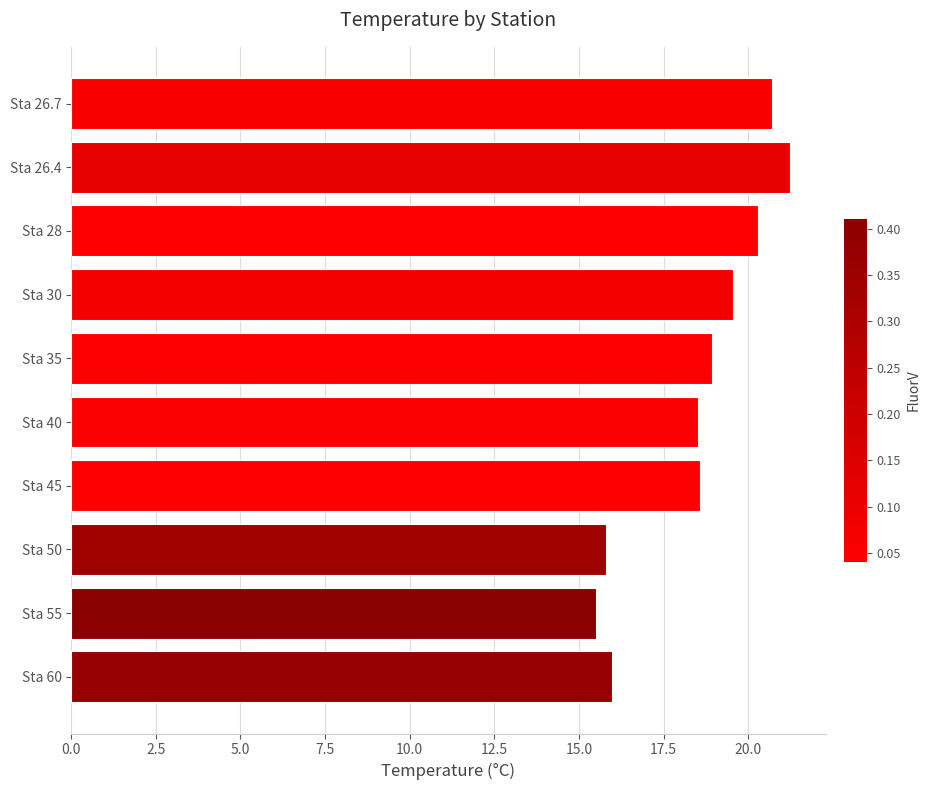

What is the average value?

18.5